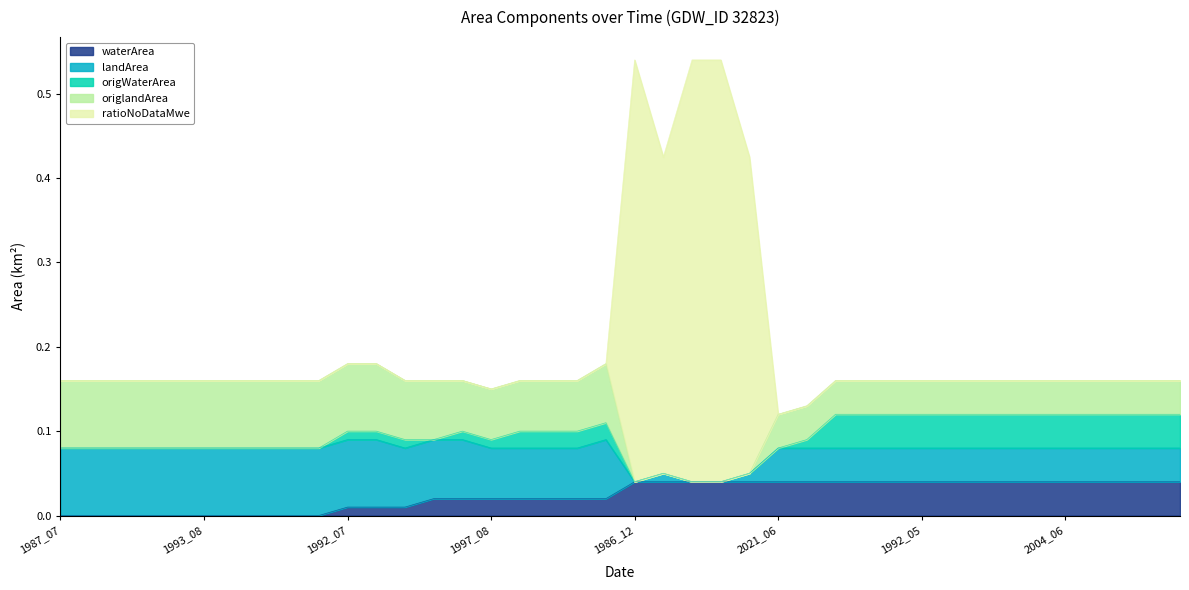

Which series ends up on top after the final intersection of waterArea and ratioNoDataMwe?

waterArea